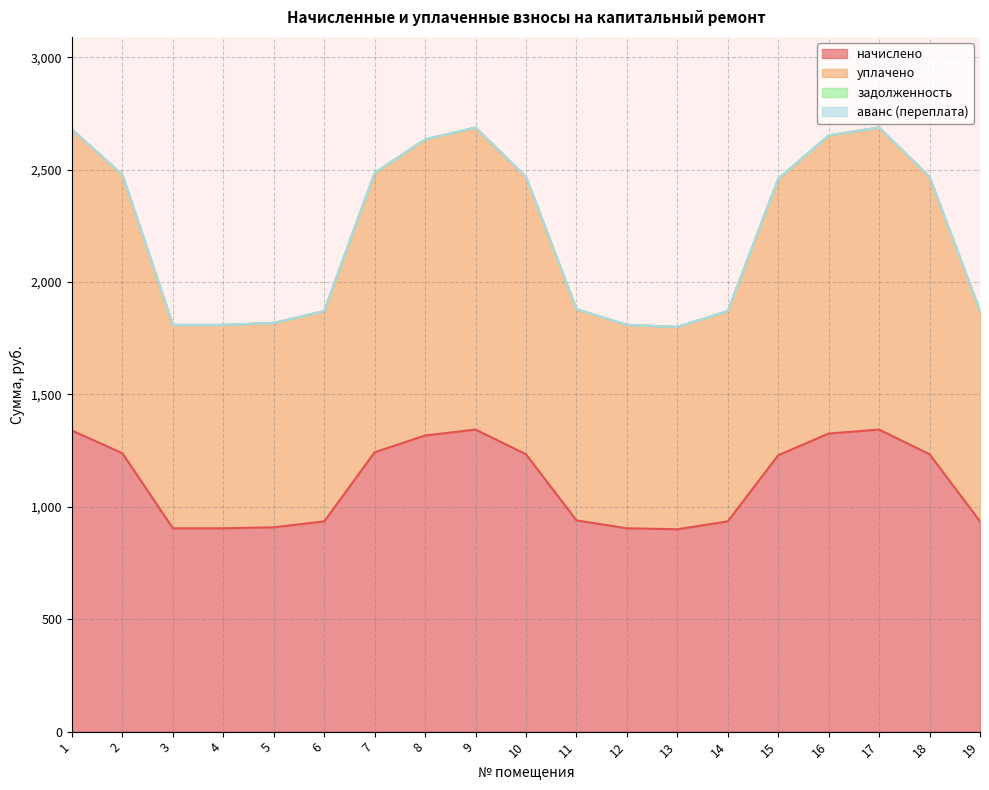

What is the greatest value displayed?

2687.9